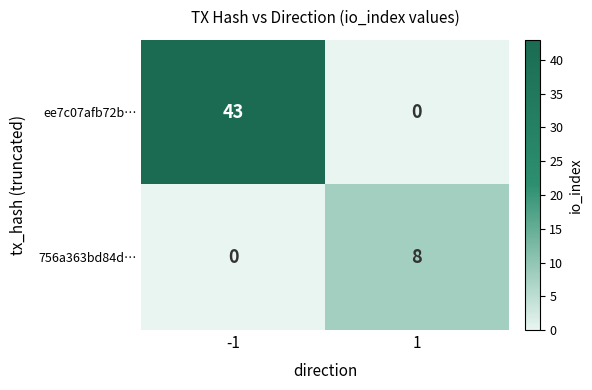

Reading left to right, what are all the values shown in this chart?

ee7c07afb72b…: 43	0
756a363bd84d…: 0	8